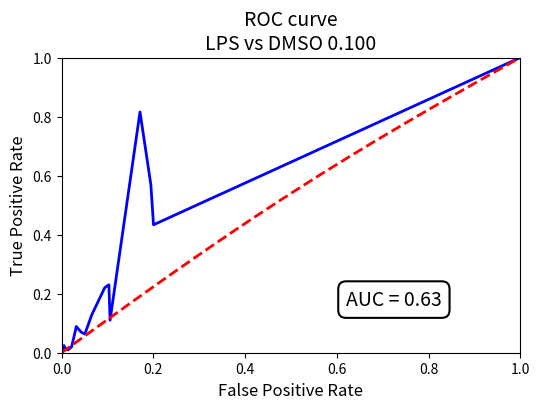

At how many categories does at least one series exceed 0?

21